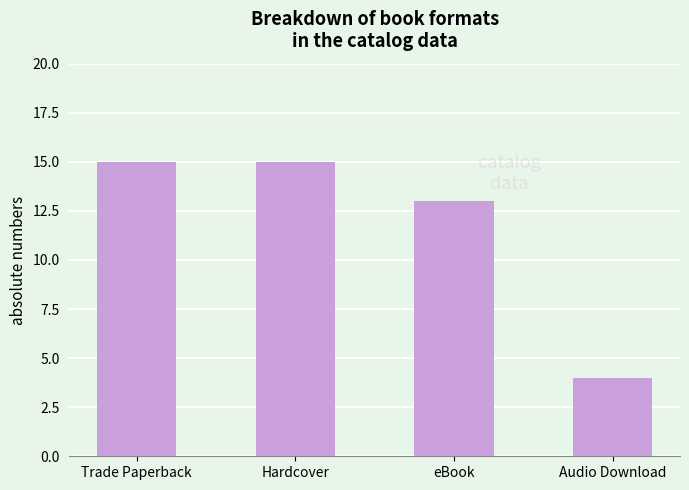

What is the value of the 3rd bar from the left?

13